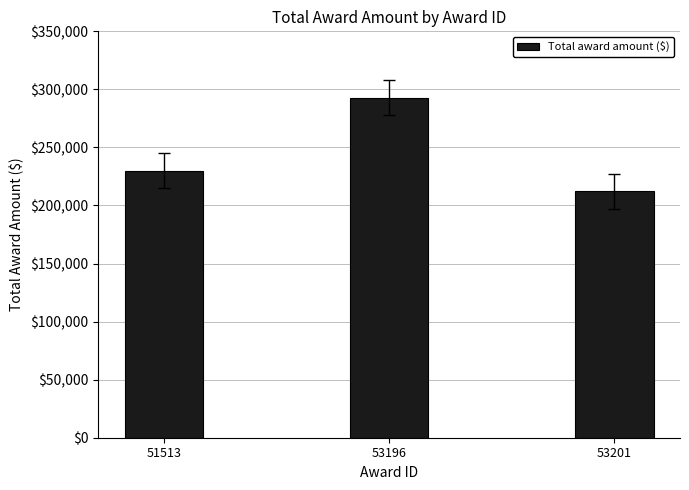

How many bars are there in total?

3